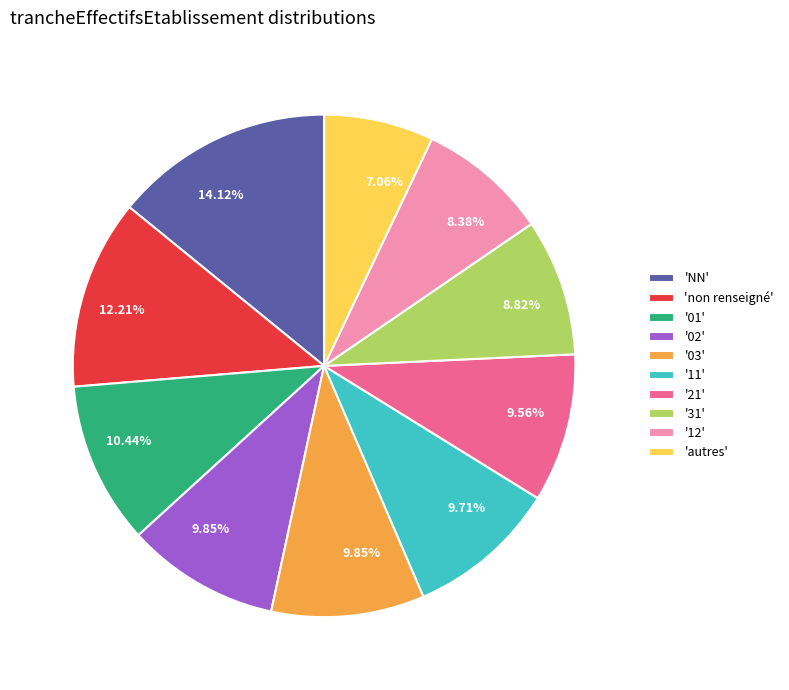

Which slice is the largest?

'NN'